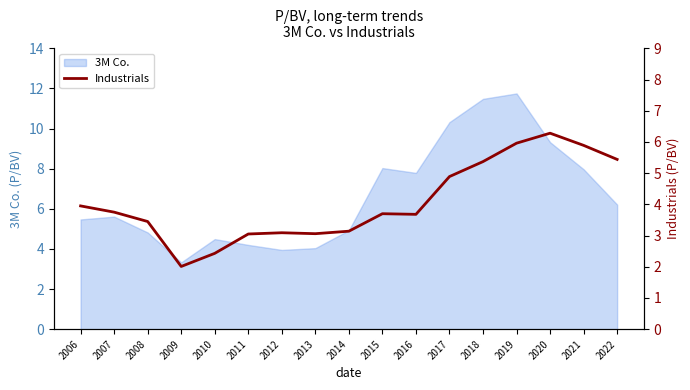

True or false: 3M Co. has a value of 4.0 at 2012.

True